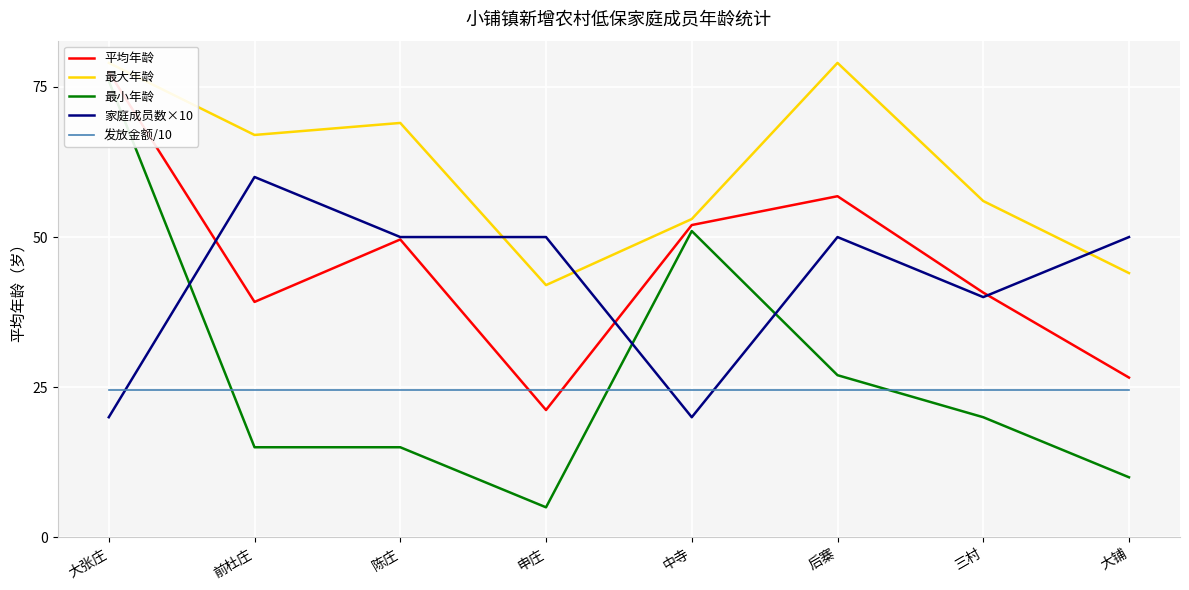

Reading left to right, extract all data points from this chart.

平均年龄: 大张庄=77.5	前杜庄=39.2	陈庄=49.6	申庄=21.2	中寺=52.0	后寨=56.8	三村=40.8	大铺=26.6
最大年龄: 大张庄=79.0	前杜庄=67.0	陈庄=69.0	申庄=42.0	中寺=53.0	后寨=79.0	三村=56.0	大铺=44.0
最小年龄: 大张庄=76.0	前杜庄=15.0	陈庄=15.0	申庄=5.0	中寺=51.0	后寨=27.0	三村=20.0	大铺=10.0
家庭成员数×10: 大张庄=20.0	前杜庄=60.0	陈庄=50.0	申庄=50.0	中寺=20.0	后寨=50.0	三村=40.0	大铺=50.0
发放金额/10: 大张庄=24.5	前杜庄=24.5	陈庄=24.5	申庄=24.5	中寺=24.5	后寨=24.5	三村=24.5	大铺=24.5